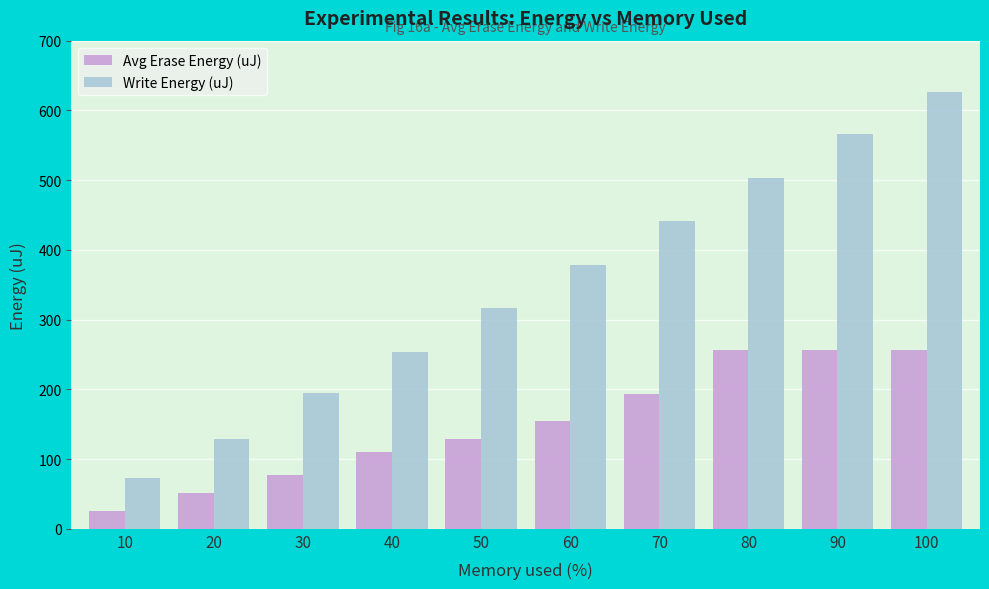

What is the approximate value of Write Energy (uJ) at 10?

72.6